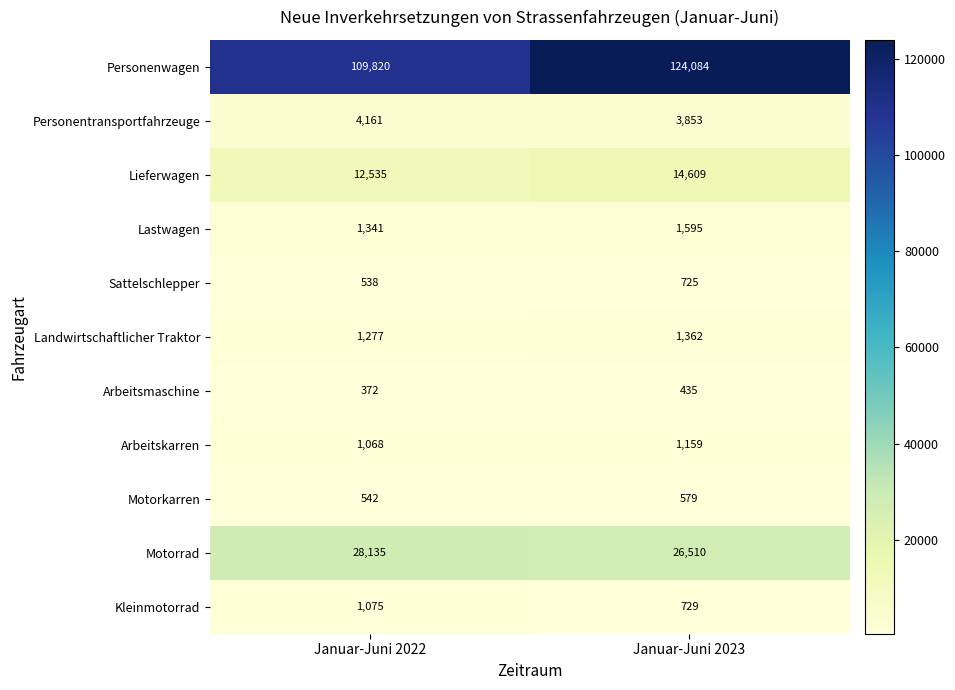

What is the smallest value displayed?

372